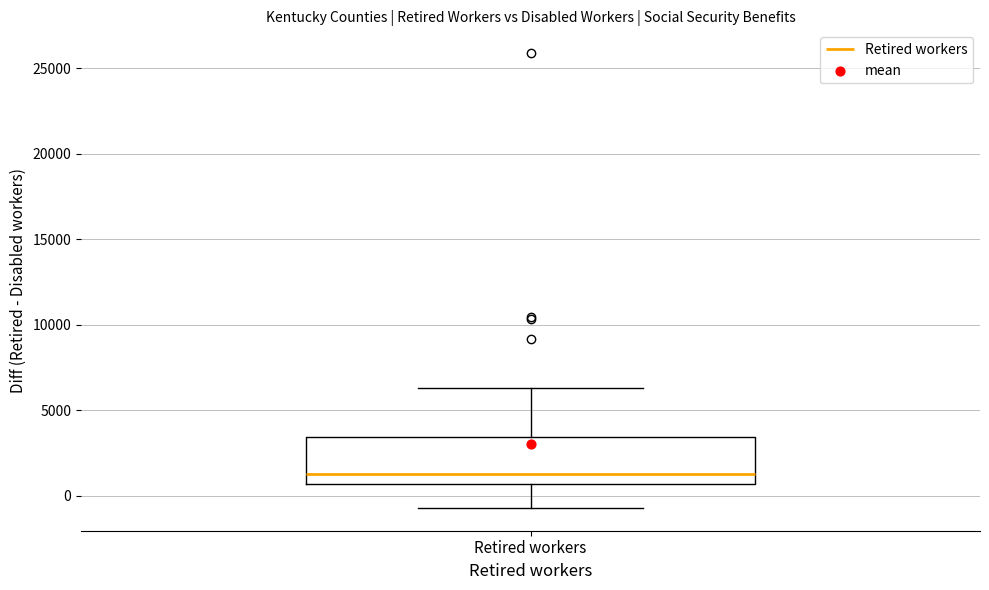

Read this box plot against the y-axis: the position of the median line, the range covered by the box, and the ends of both whiskers. The values are not printed on the chart, so give them approximately, as read against the axis.

median 1500, box 500 to 3500, whiskers -500 to 6500